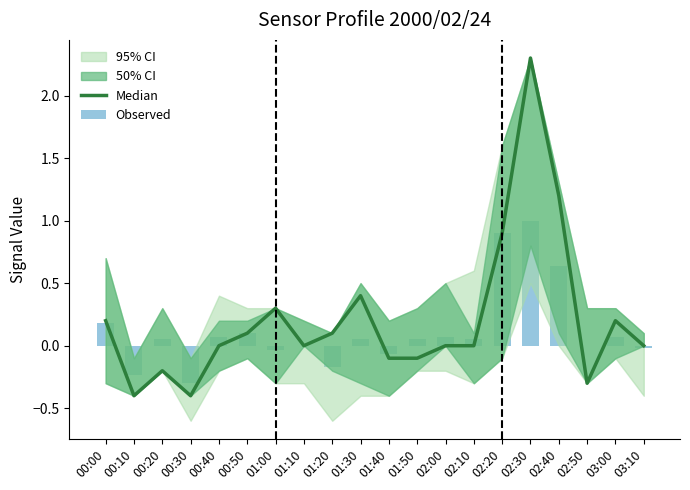

Are the bars horizontal?

No